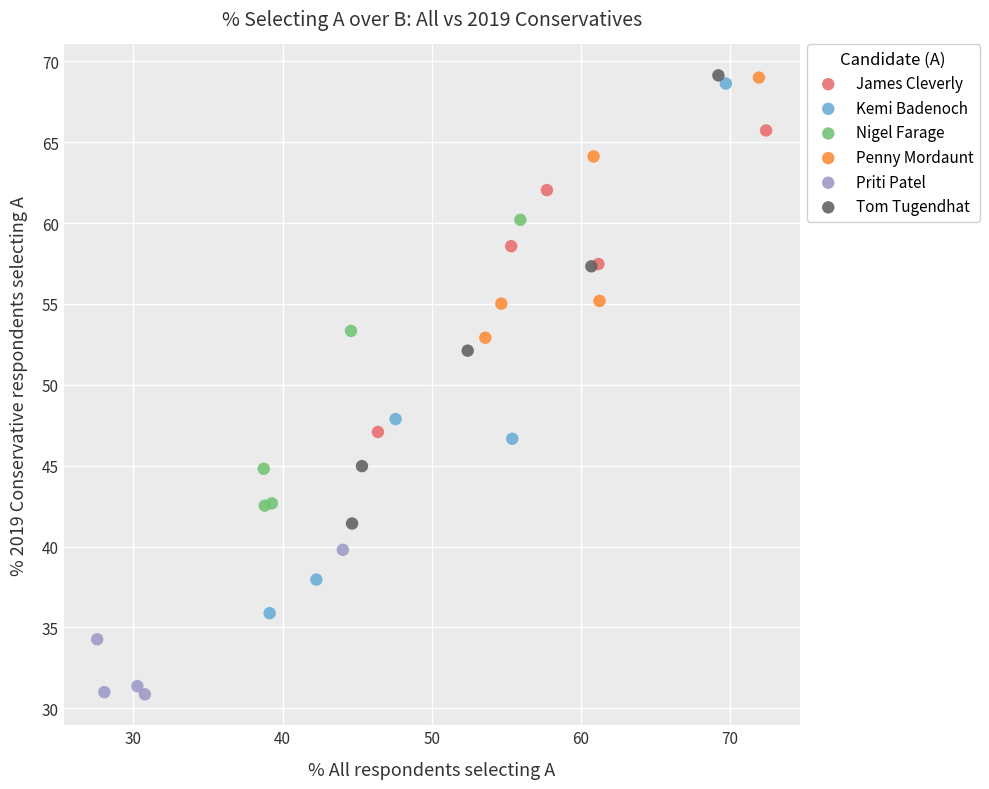

Which series reaches the minimum Y coordinate?

Priti Patel